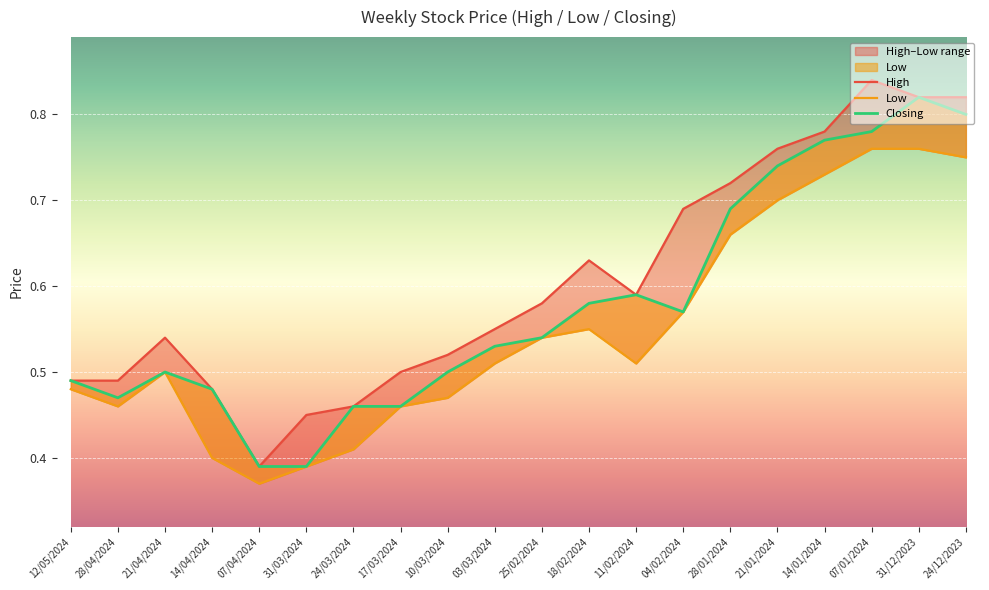

At which label does Closing reach its peak?

31/12/2023